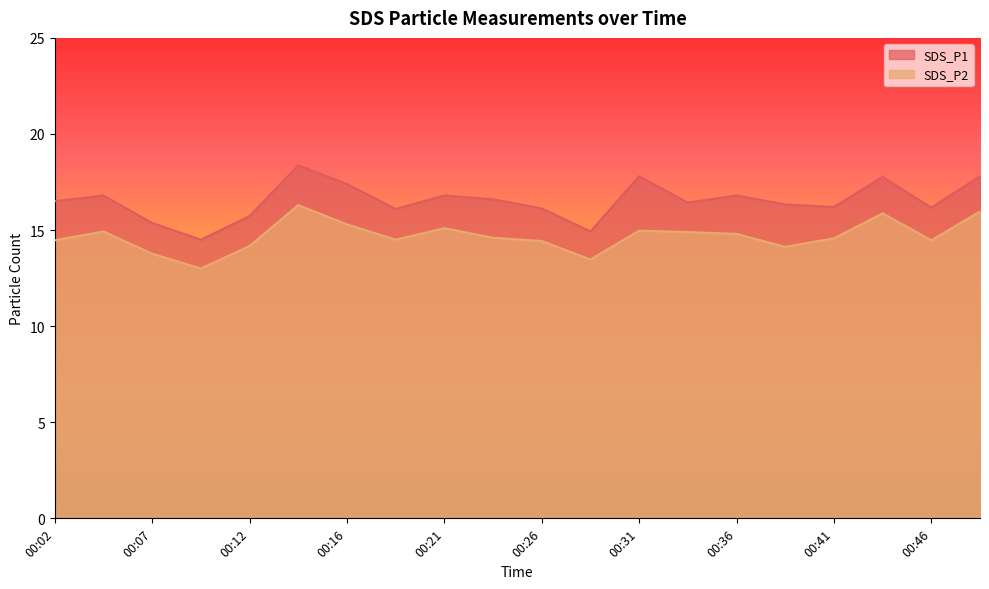

Which series has the largest range (max minus min)?

SDS_P1